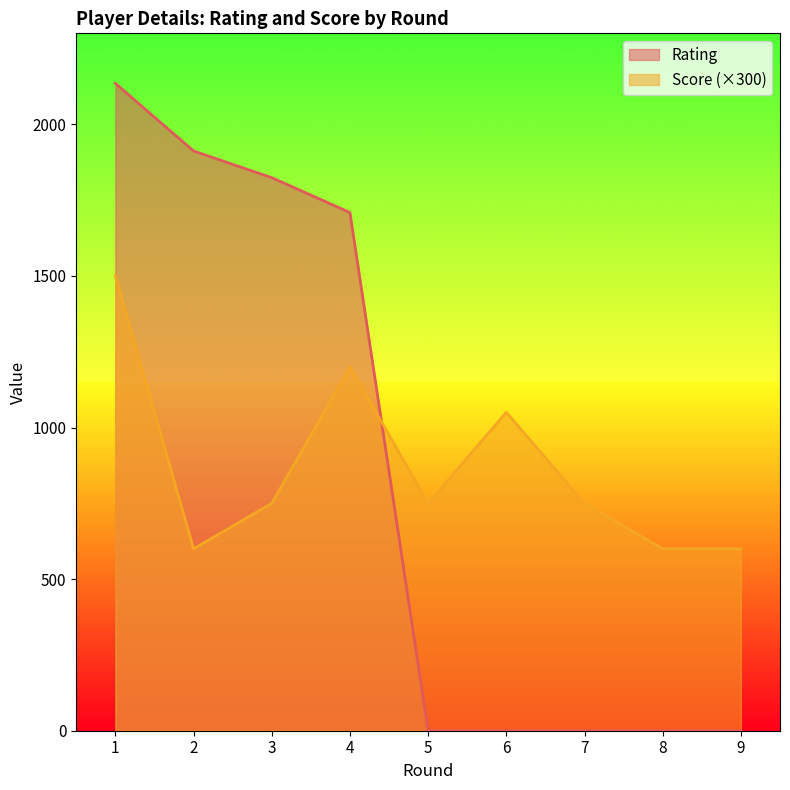

What is the value of the Rating point at the 2nd from the left?

1912